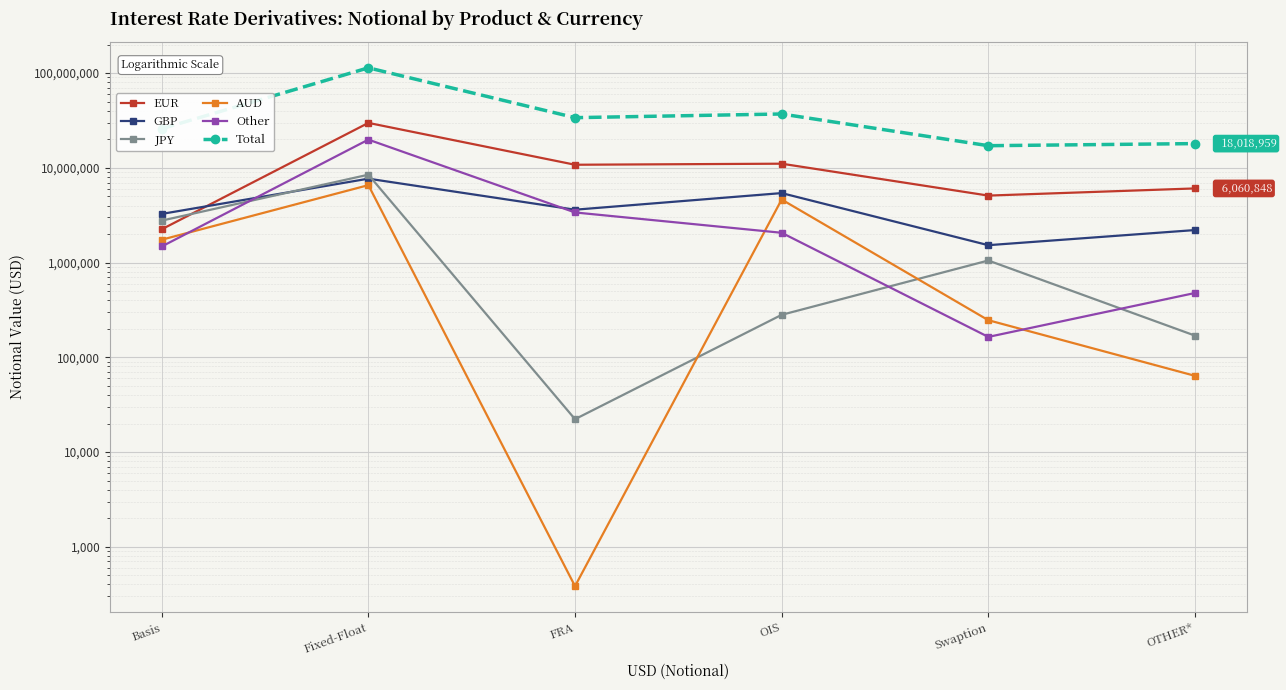

What is the label of the 2nd point from the left?

Fixed-Float